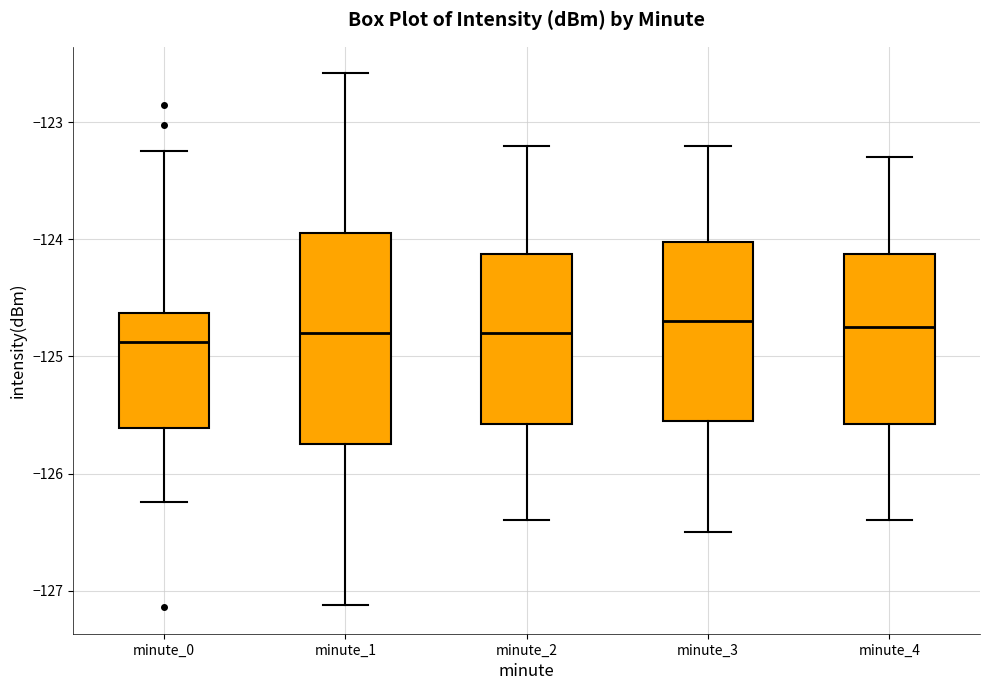

Where does the median line of the box for minute_4 sit on the y-axis? The values are not printed on the chart, so give them approximately, as read against the axis.

-124.7